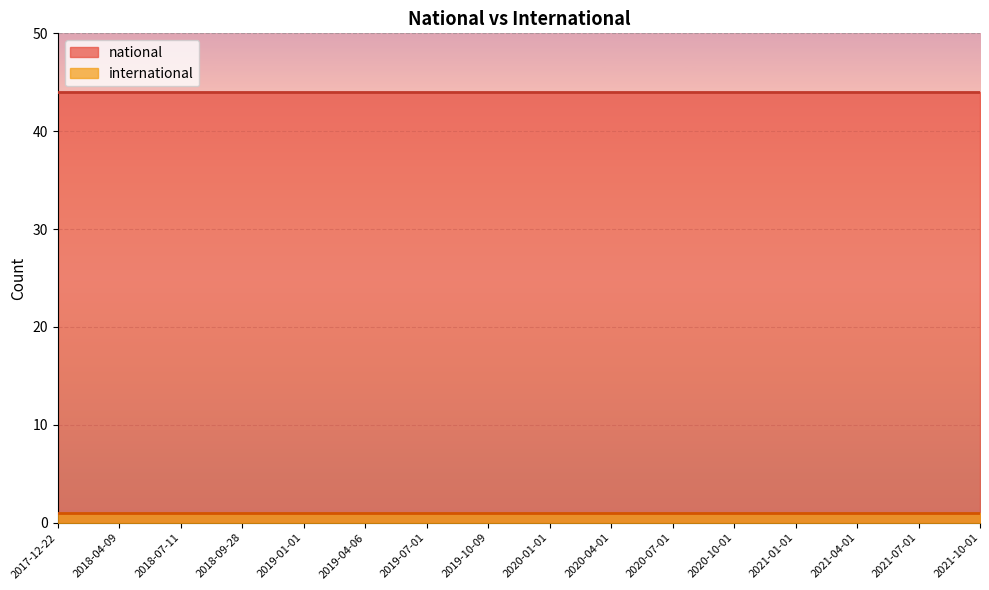

What is the average value of the international series?

1